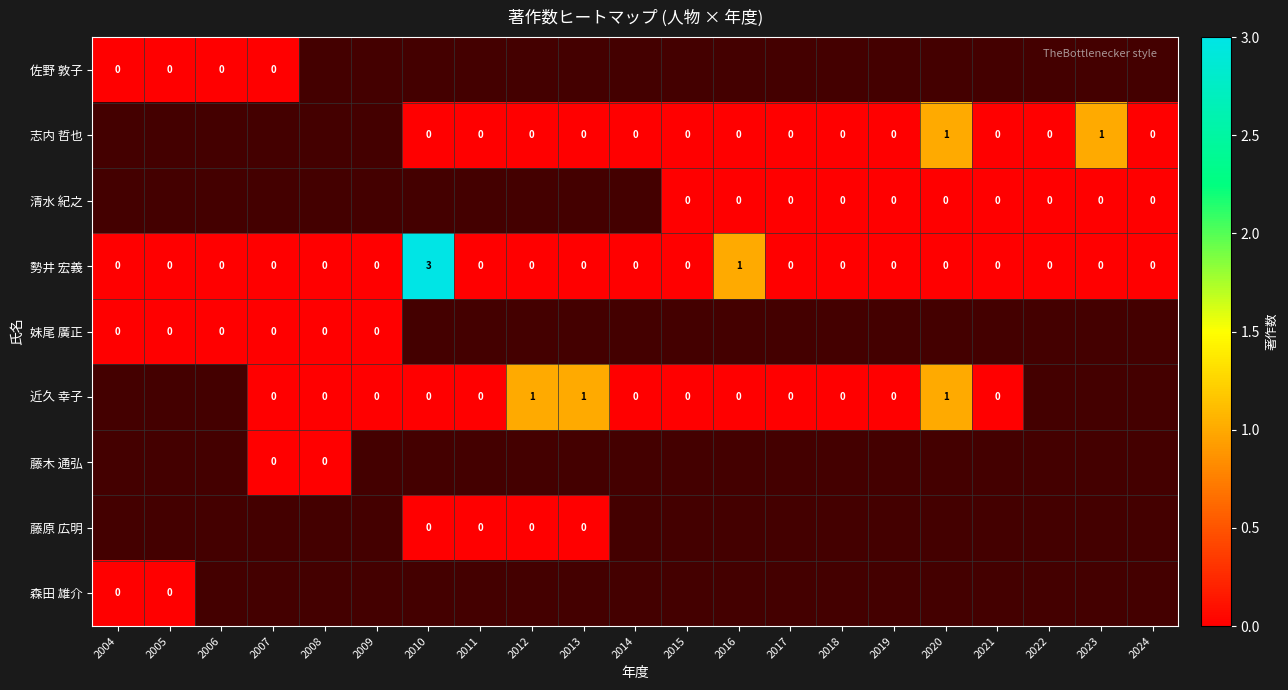

Which series has the largest total across all categories?

勢井 宏義